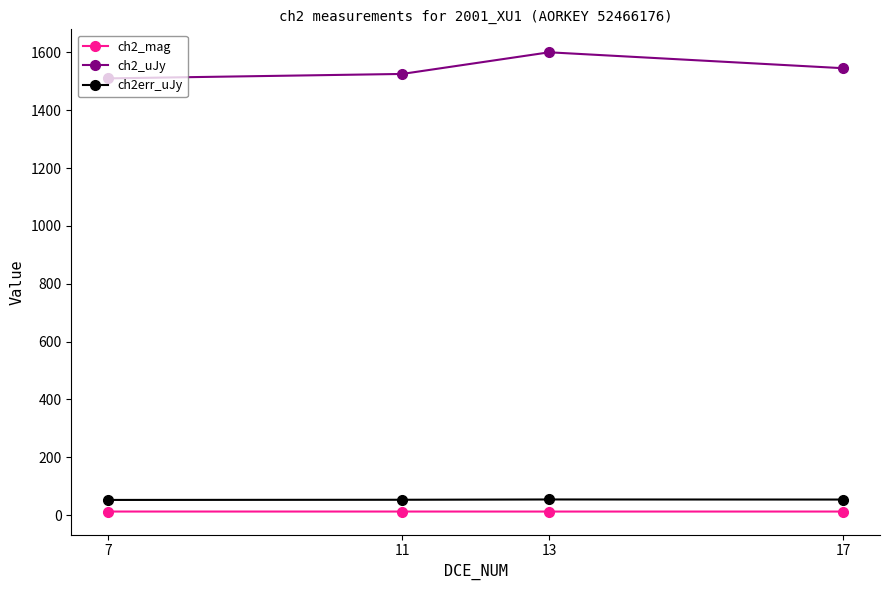

Which series changed the most between 11 and 13?

ch2_uJy